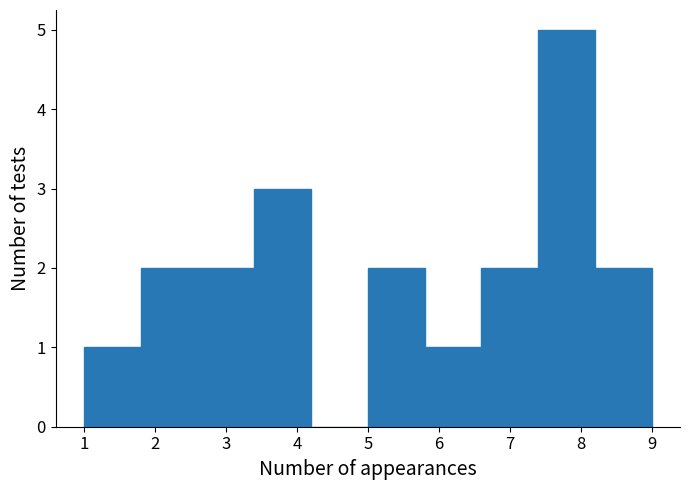

Over which range of the x-axis is the bar tallest?

7.4 to 8.2